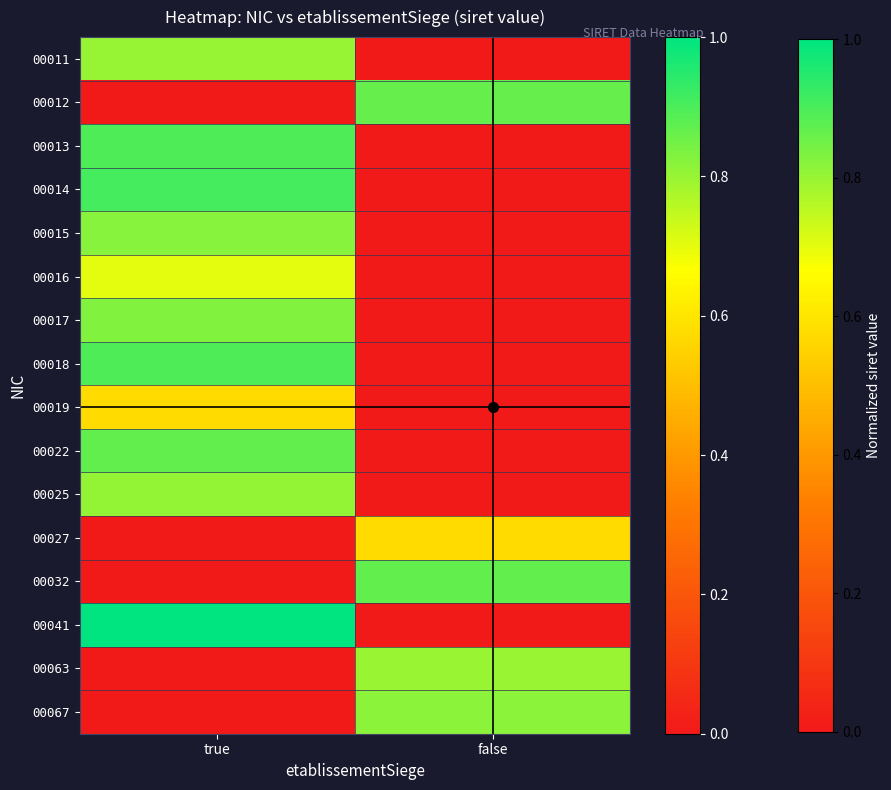

What is the total value across all series at false?

3.9